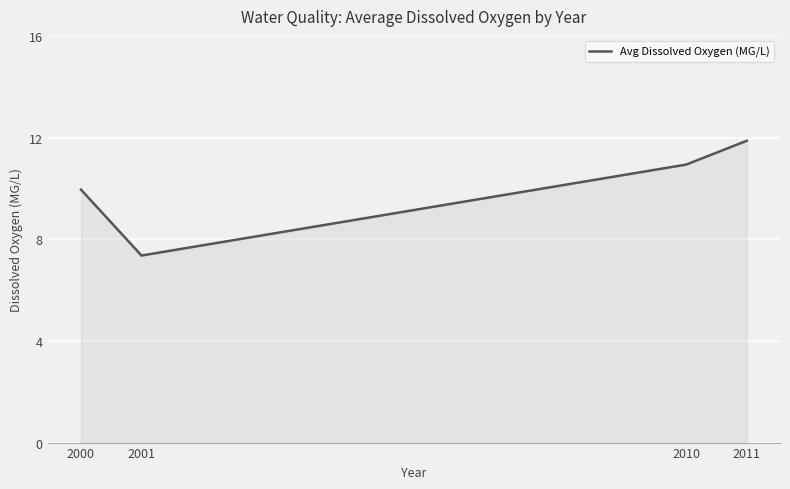

True or false: the data shows 18.3 at 2010.

False